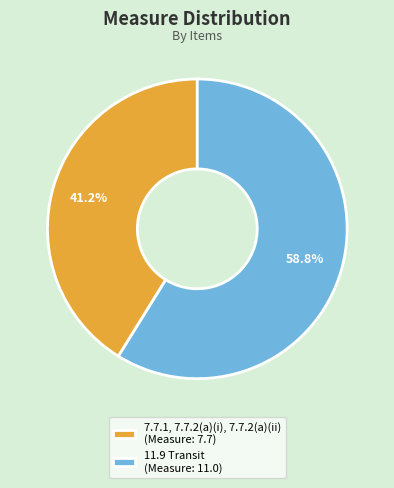

To the nearest percent, what is the combined percentage of 7.7.1, 7.7.2(a)(i), 7.7.2(a)(ii) and 11.9 Transit?

100%